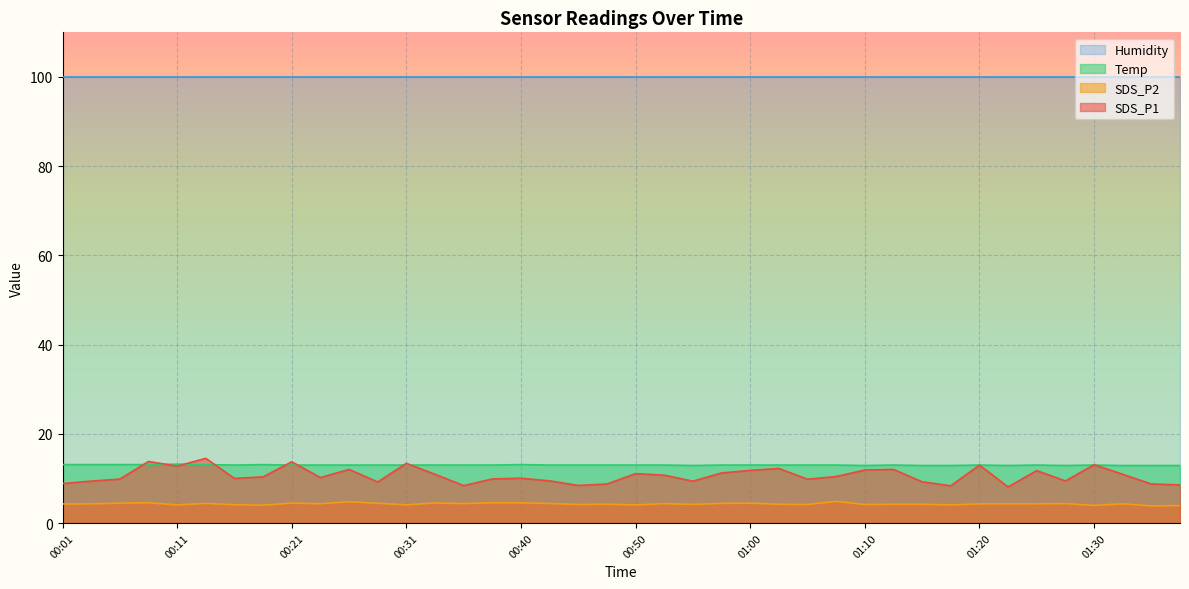

Is it true that SDS_P2 equals 4.3 at 01:20?

True